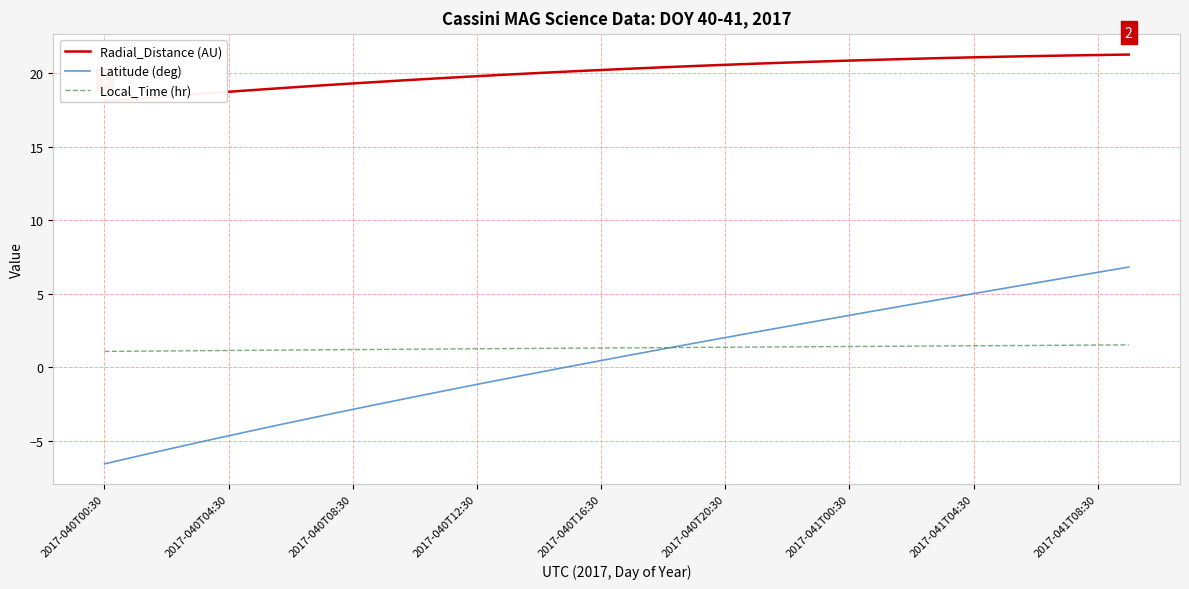

Is it true that Latitude (deg) equals 3.5 at 2017-041T00:30?

True